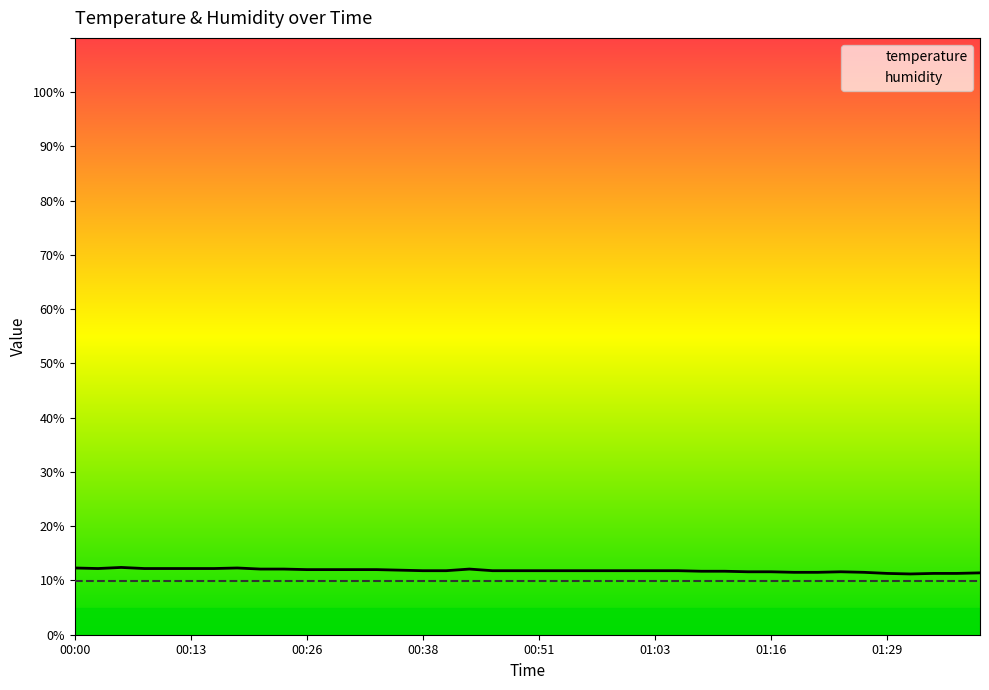

What is the difference between the highest and lowest values at 00:00?

2.3